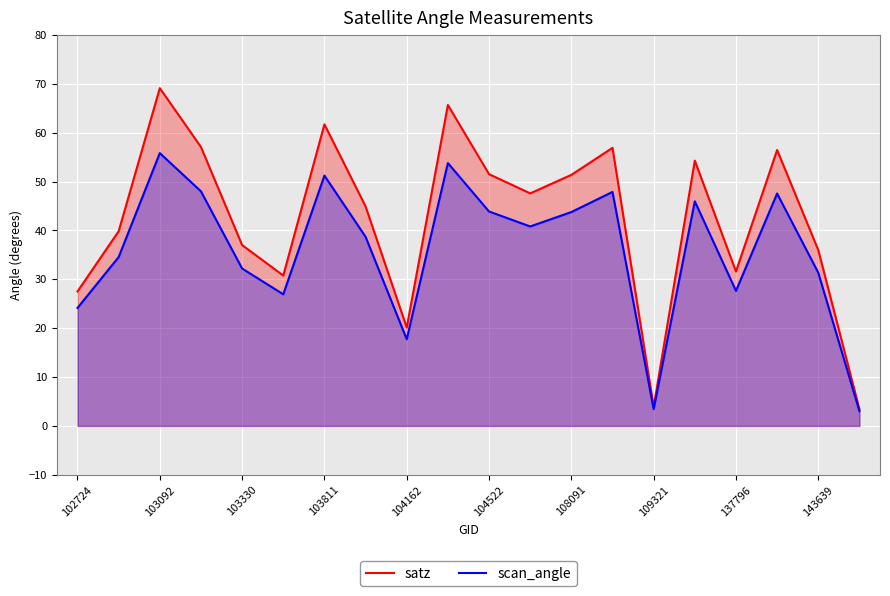

Is it true that satz equals 57.6 at 143639?

False